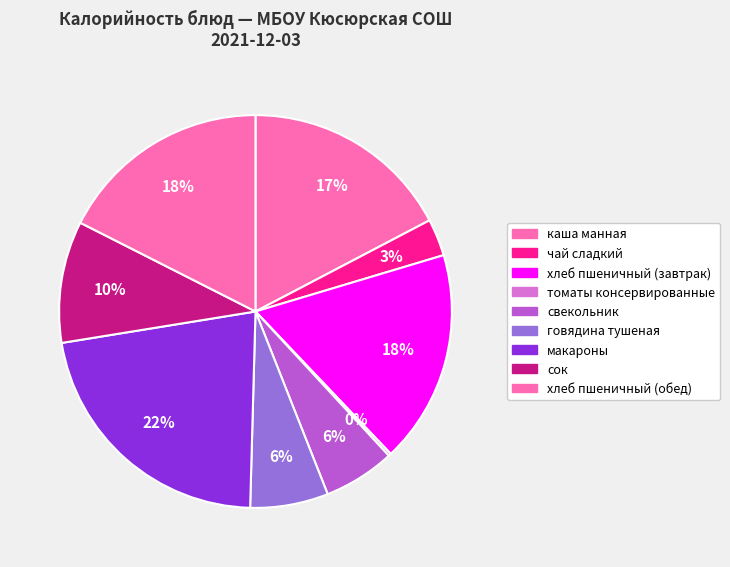

The макароны slice represents 31% of the pie. True or false?

False